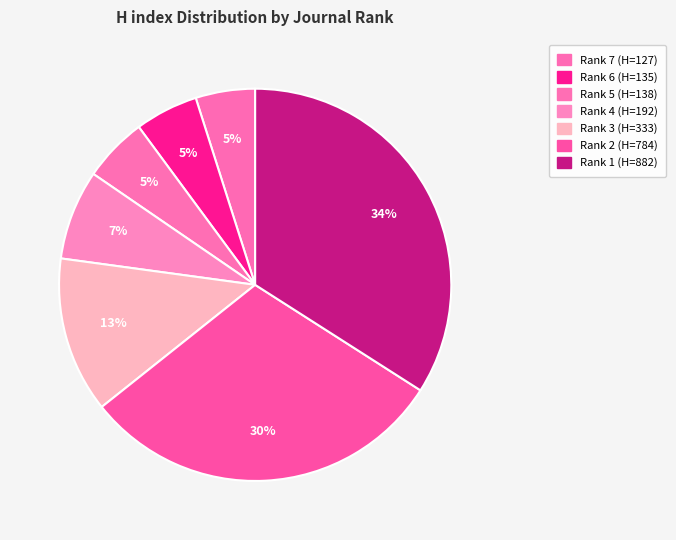

Is there any slice that represents more than half of the pie?

No